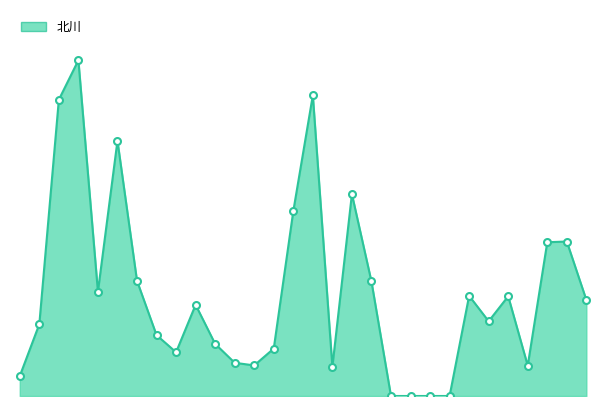

True or false: there are more than 2 points higher than both neighbors.

True